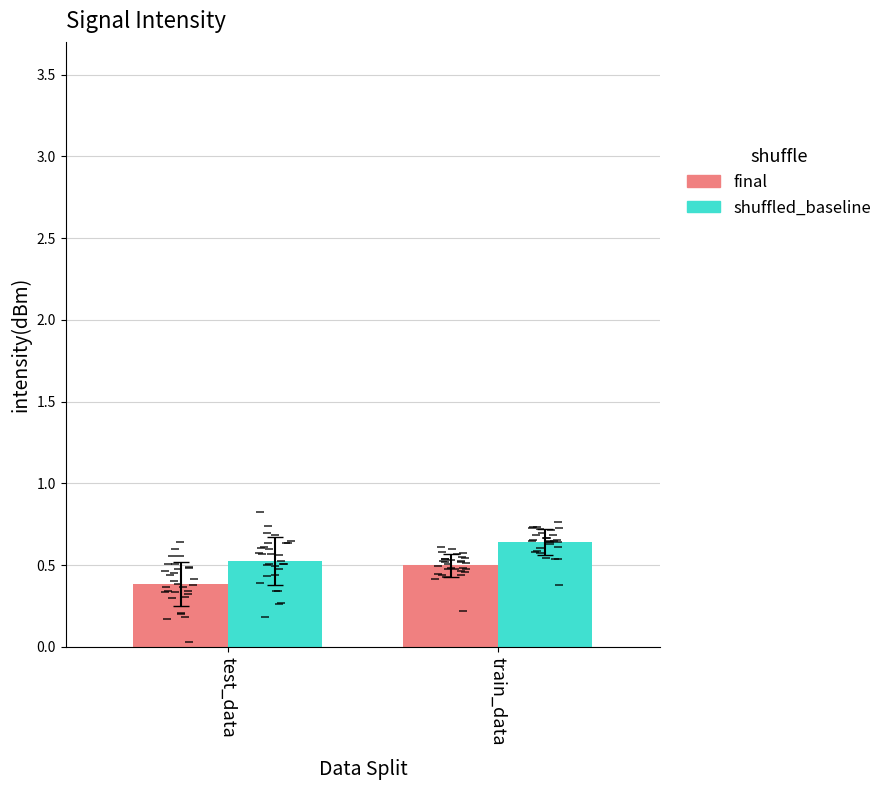

Are the bars grouped side by side (vs. stacked)?

Yes